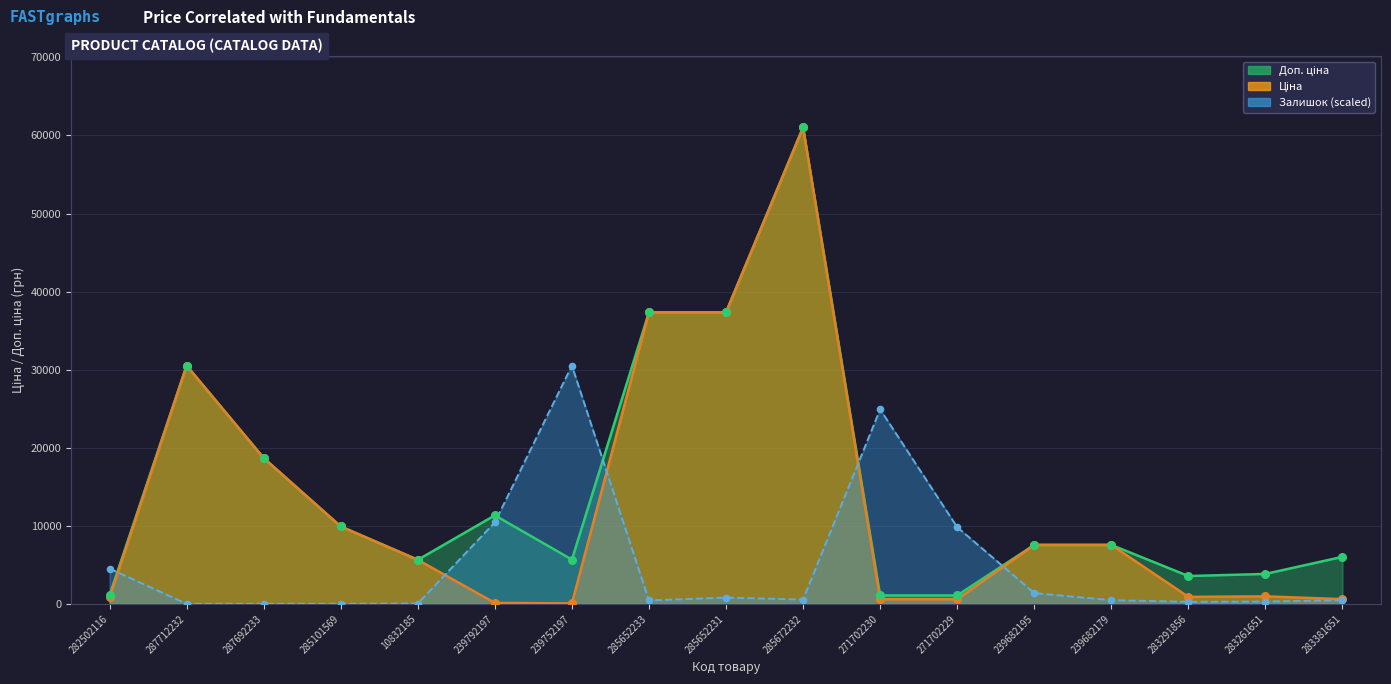

Which series reaches the minimum Y coordinate?

Залишок